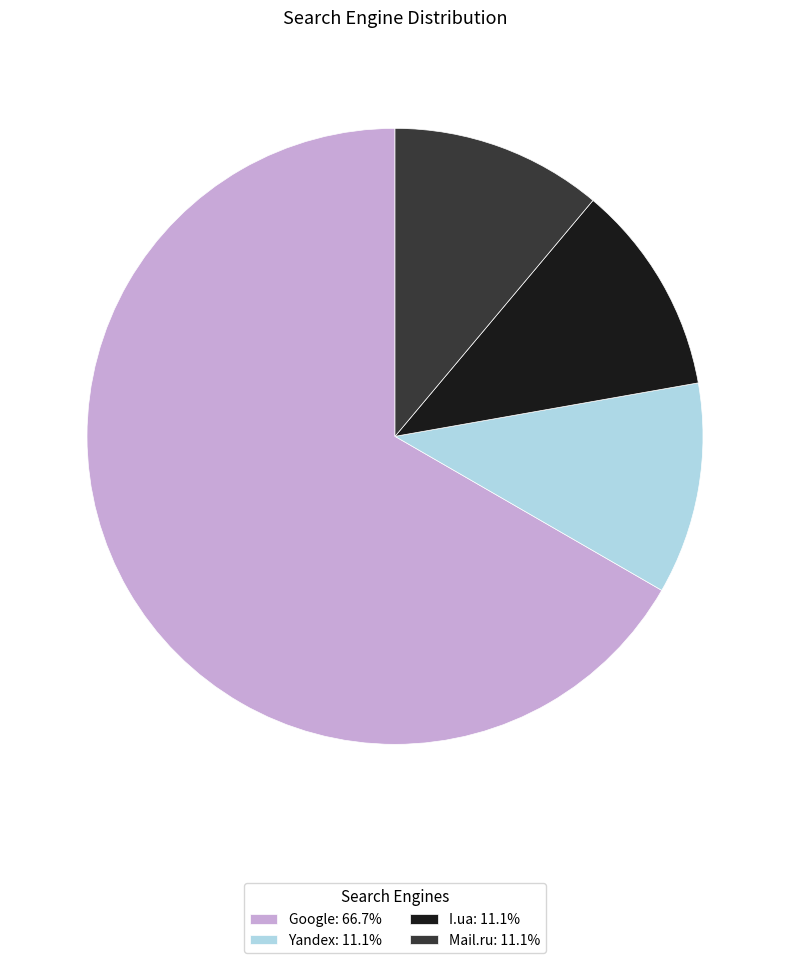

What is the largest slice in the pie chart?

Google